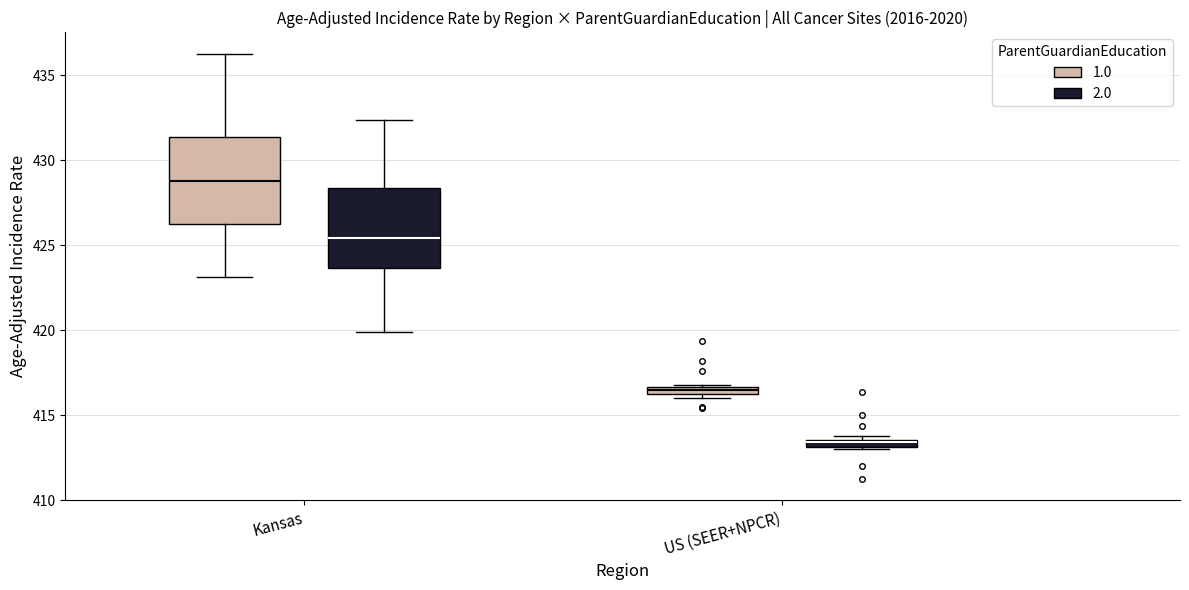

Which box has the lowest median line?

US (SEER+NPCR) (2.0)